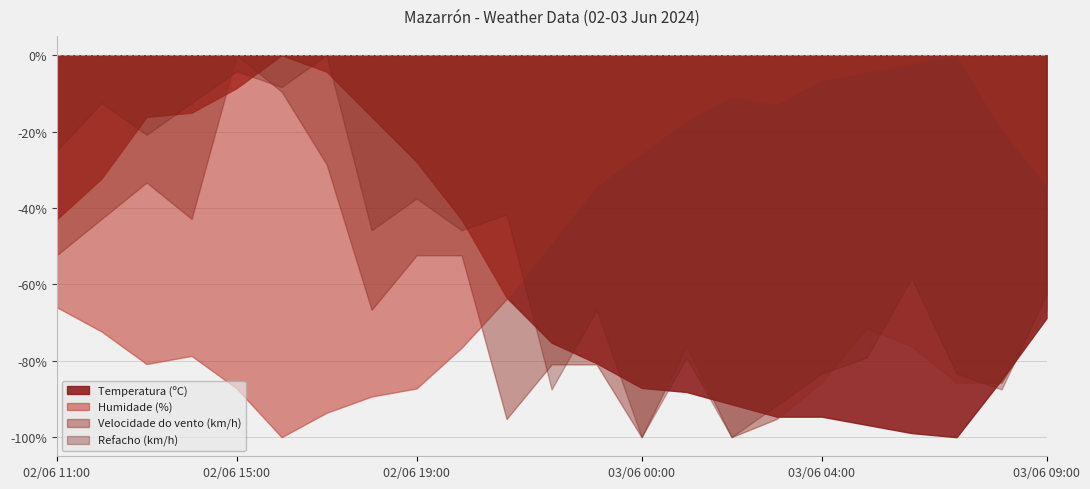

Is it true that Velocidade do vento (km/h) equals 21.0 at 02/06 12:00?

True